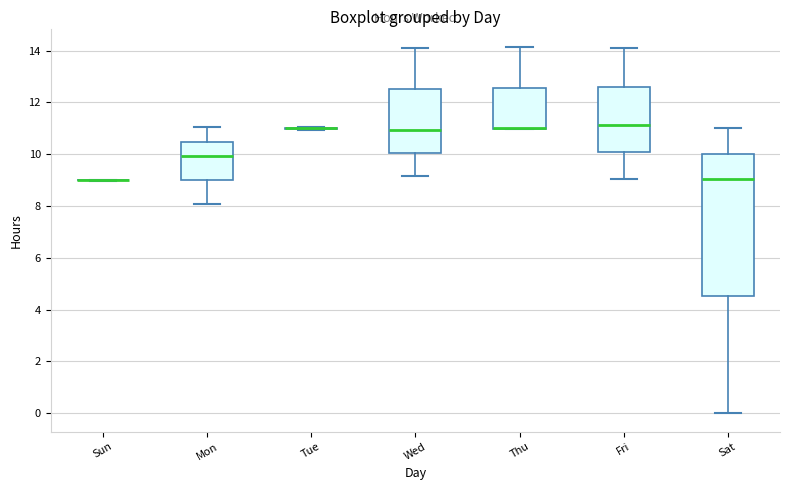

Reading left to right, transcribe this box plot: for each box, give where its median line is, the range the box spans, and where its two whiskers end, as read against the y-axis. The values are not printed on the chart, so give them approximately, as read against the axis.

Sun: box collapsed to a line at 9.0, whiskers 9.0 to 9.0
Mon: median 10.0, box 9.0 to 10.4, whiskers 8.0 to 11.0
Tue: box collapsed to a line at 11.0, whiskers 11.0 to 11.0
Wed: median 11.0, box 10.0 to 12.6, whiskers 9.2 to 14.0
Thu: median 11.0 (drawn on the box's lower edge), box 11.0 to 12.6, whiskers 11.0 to 14.2
Fri: median 11.2, box 10.0 to 12.6, whiskers 9.0 to 14.0
Sat: median 9.0, box 4.6 to 10.0, whiskers 0.0 to 11.0